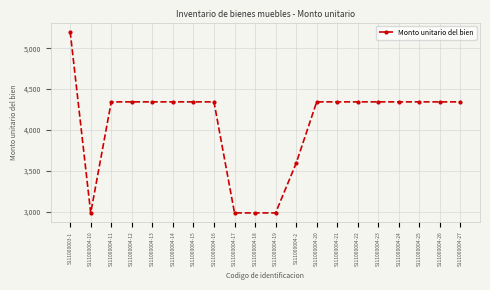

What is the sum of all values?

81583.8